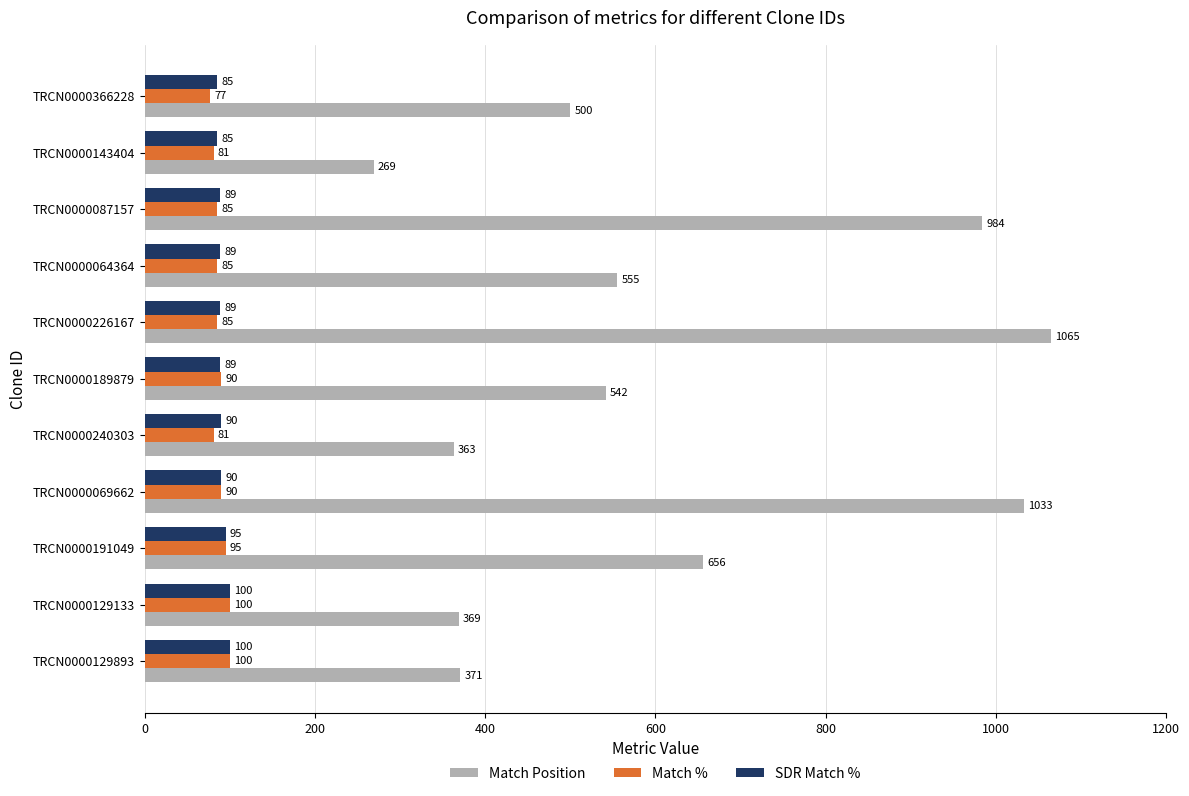

What is the spread (max minus min) of values at TRCN0000240303?

282